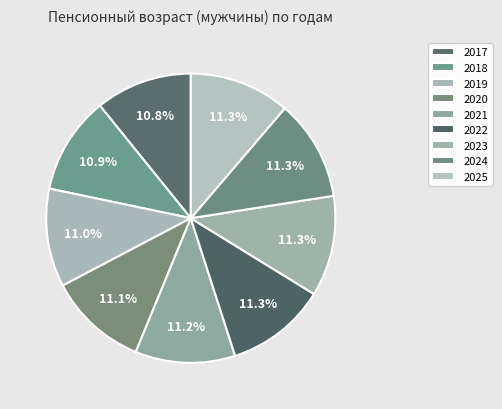

Rank the categories by value from lowest to highest.

2017, 2018, 2019, 2020, 2021, 2022, 2023, 2024, 2025